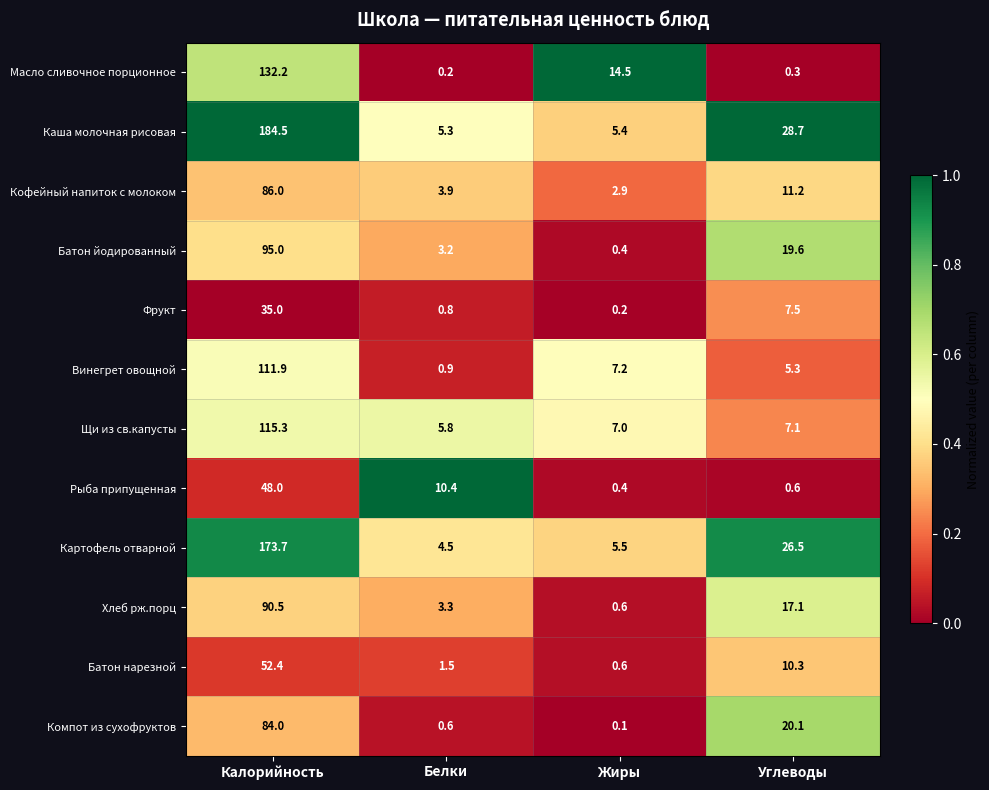

What is the sum of all Батон нарезной values?

64.8